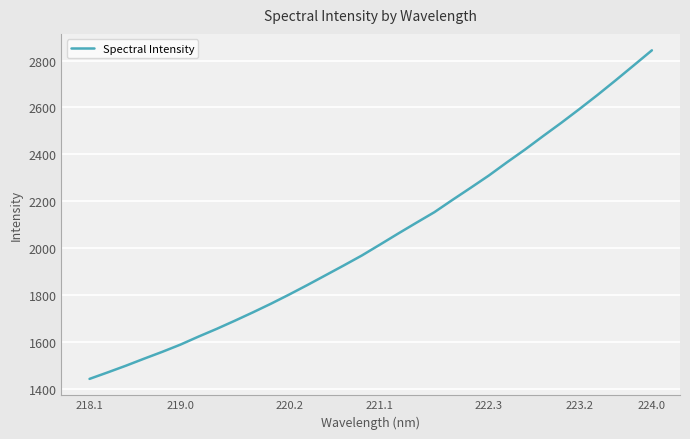

What is the maximum value shown in the chart?

2843.5